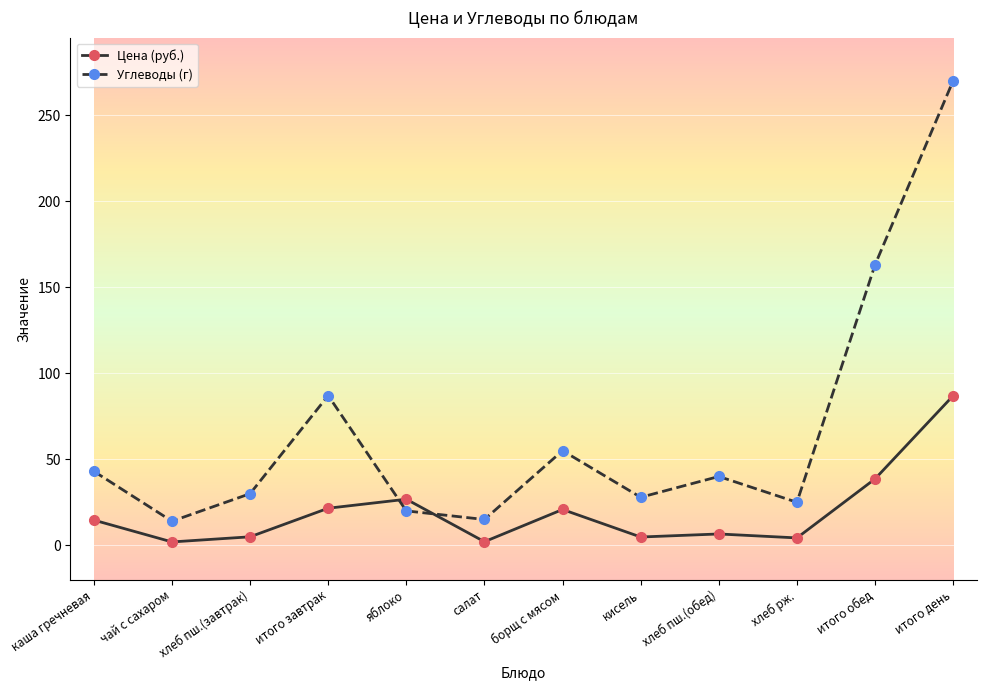

Which series has the largest total across all categories?

Углеводы (г)